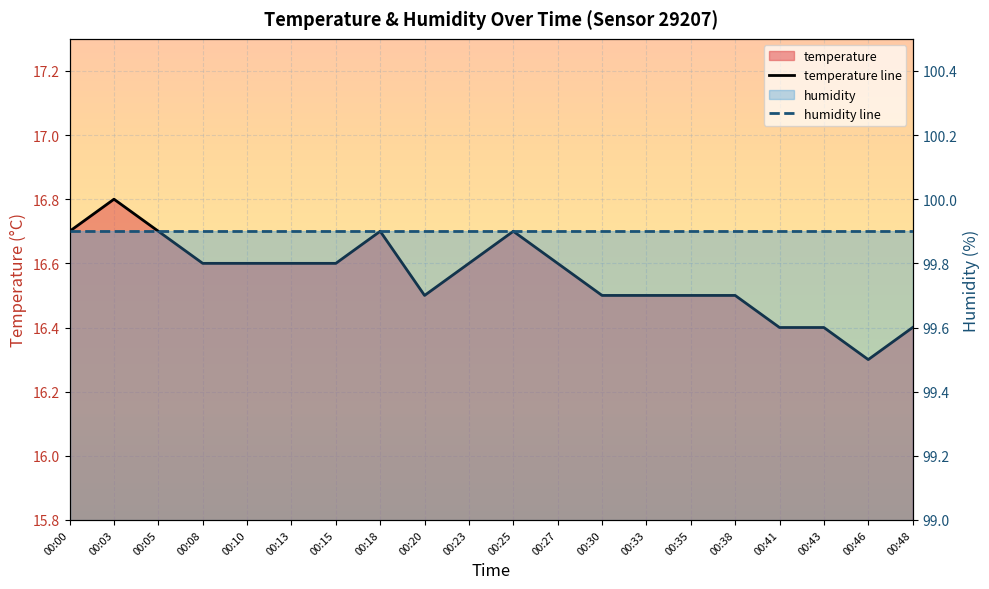

Rank the series at 00:15 from lowest to highest value.

temperature line, humidity line